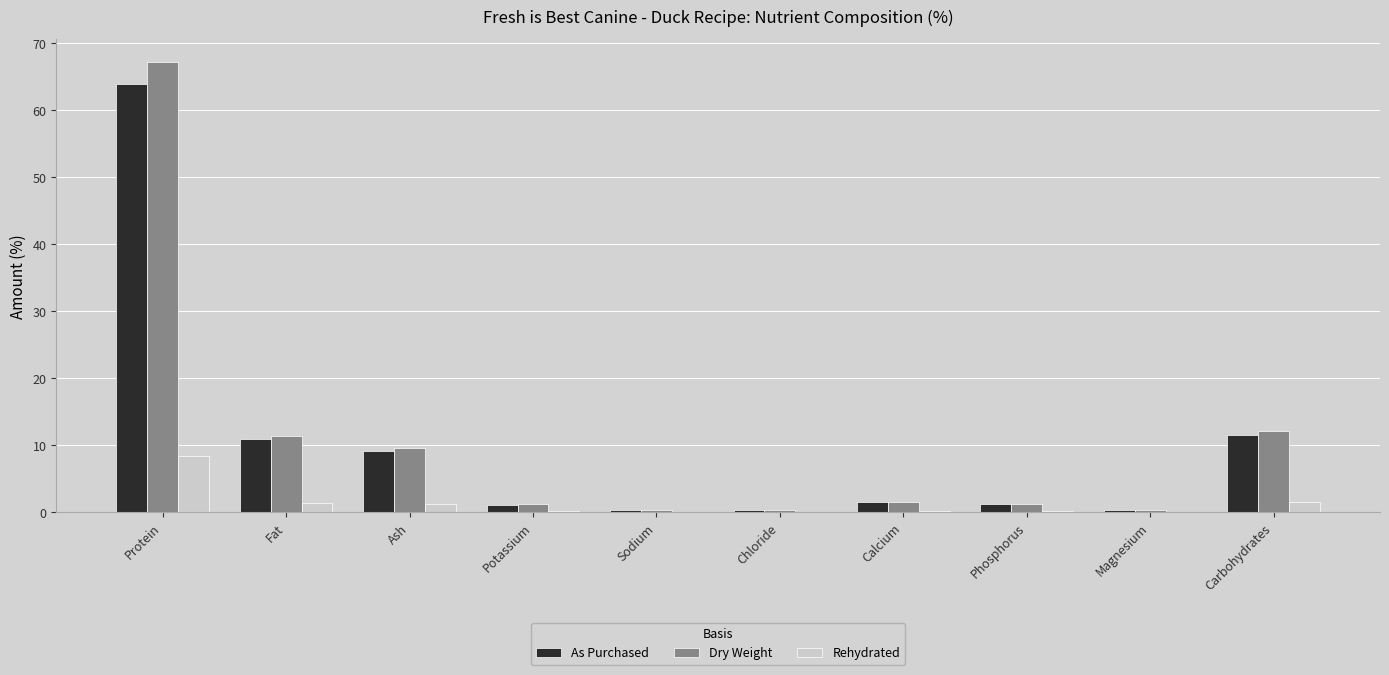

Is it true that As Purchased equals 1.3 at Phosphorus?

True